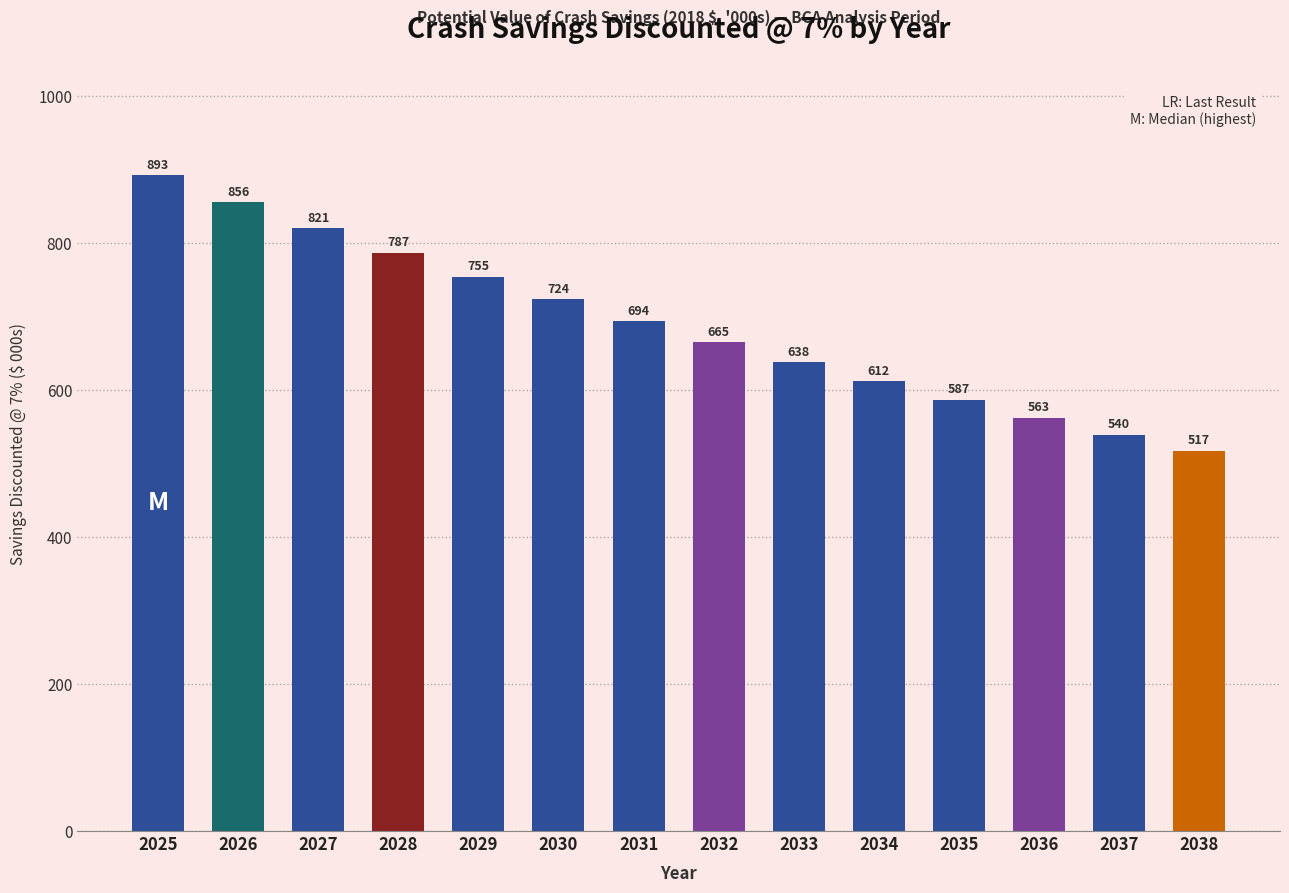

What is the greatest value displayed?

892.6